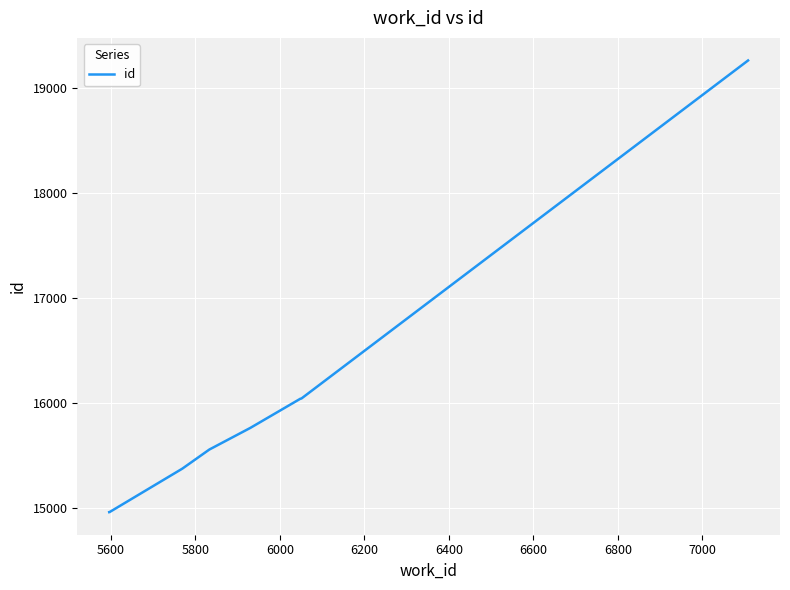

What is the maximum value shown in the chart?

19258